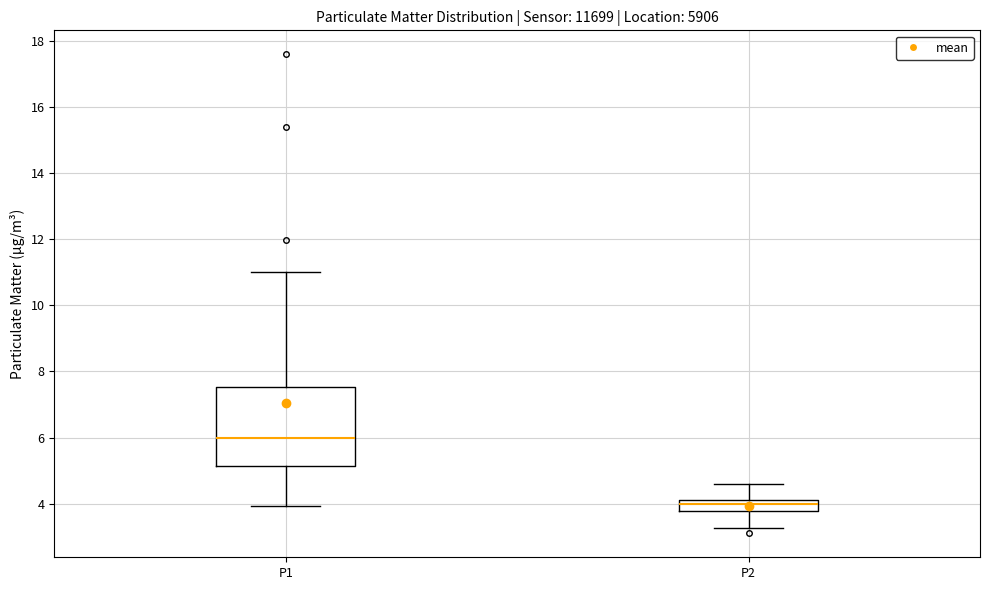

Which box has the lowest median line?

P2